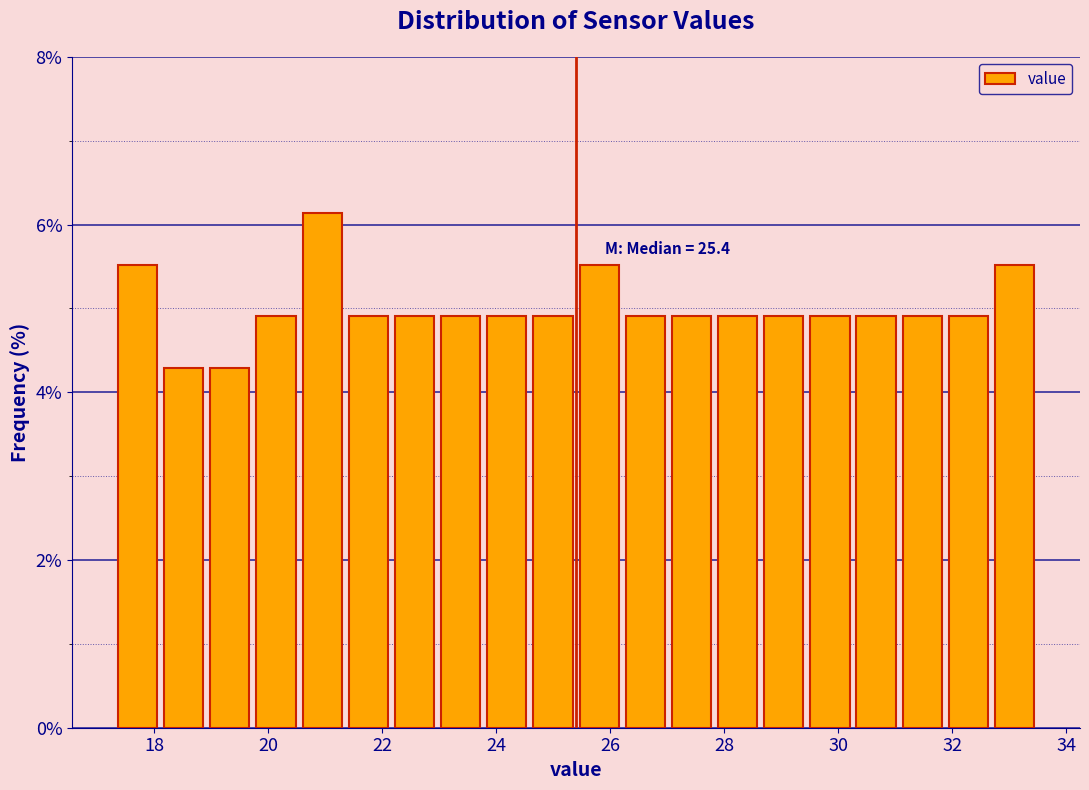

Over which range of the x-axis is the bar tallest?

20.6 to 21.4